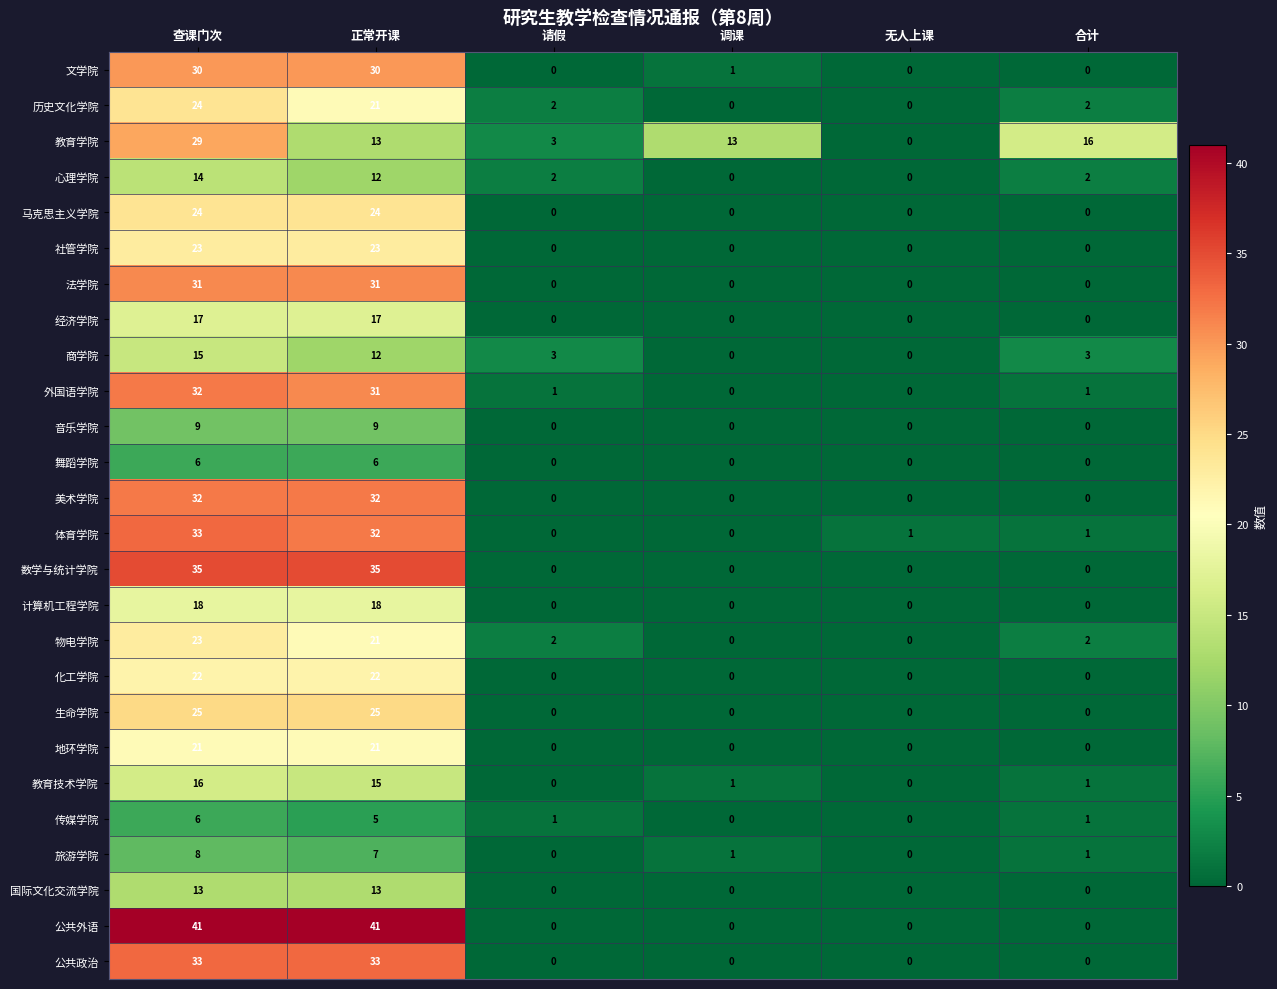

How many data points in 教育学院 are less than 13?

2